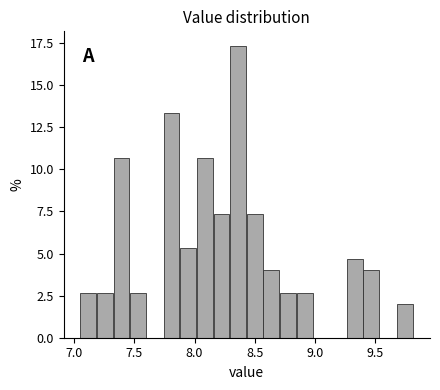

Read against the x-axis, roughly where is the centre of the tallest bar?

8.35